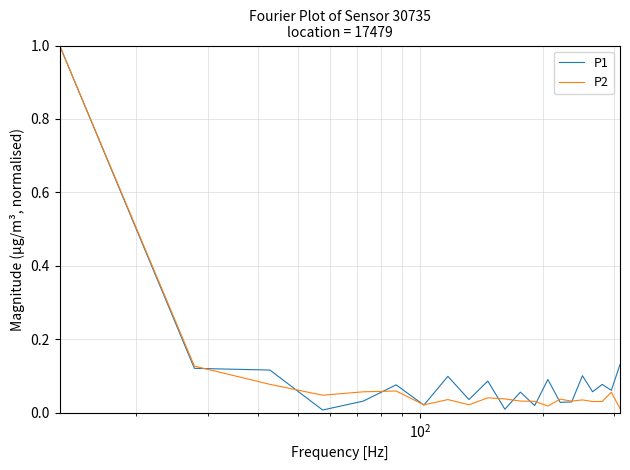

What is the maximum value shown in the chart?

1.0